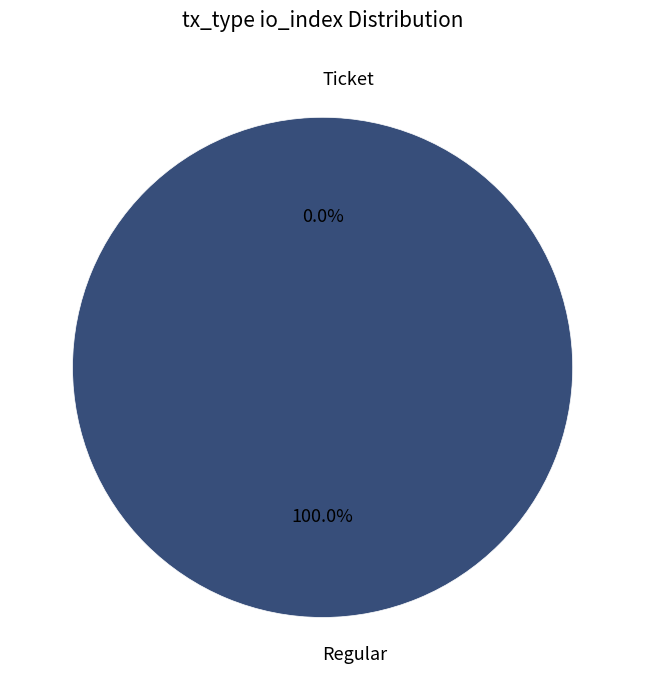

Rank the categories by value from highest to lowest.

Regular, Ticket